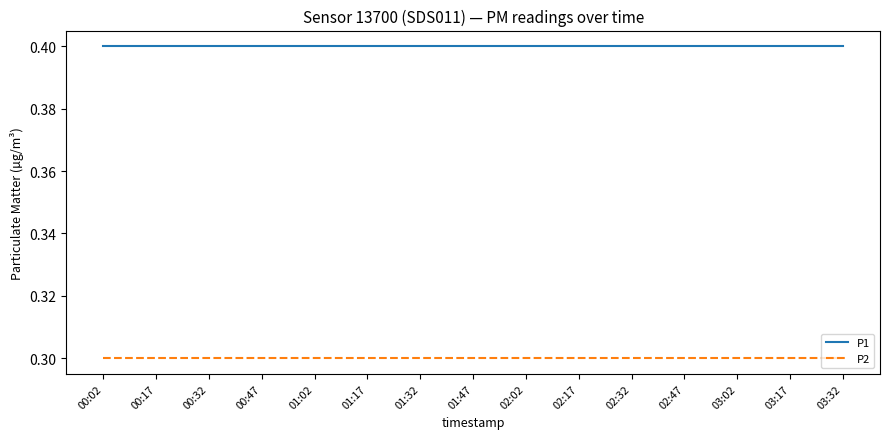

True or false: P1 and P2 intersect in this chart.

False